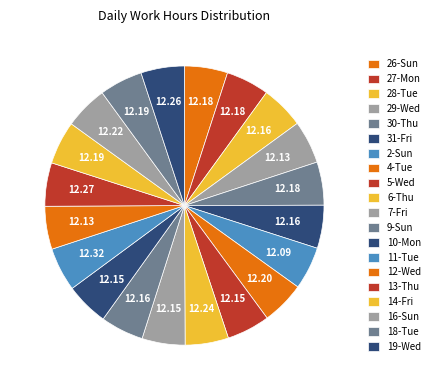

Count the number of slices in the pie.

20